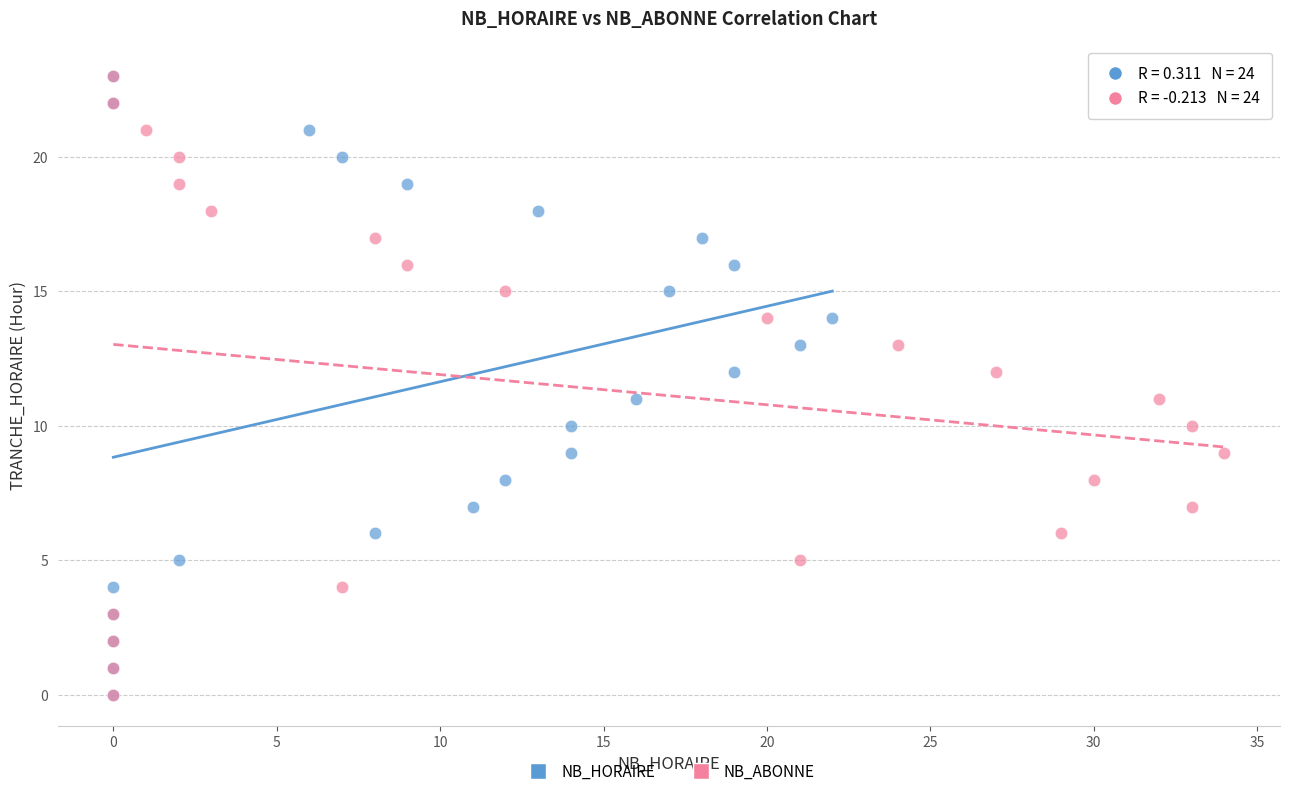

What are all the series names shown in the legend?

NB_HORAIRE, NB_ABONNE